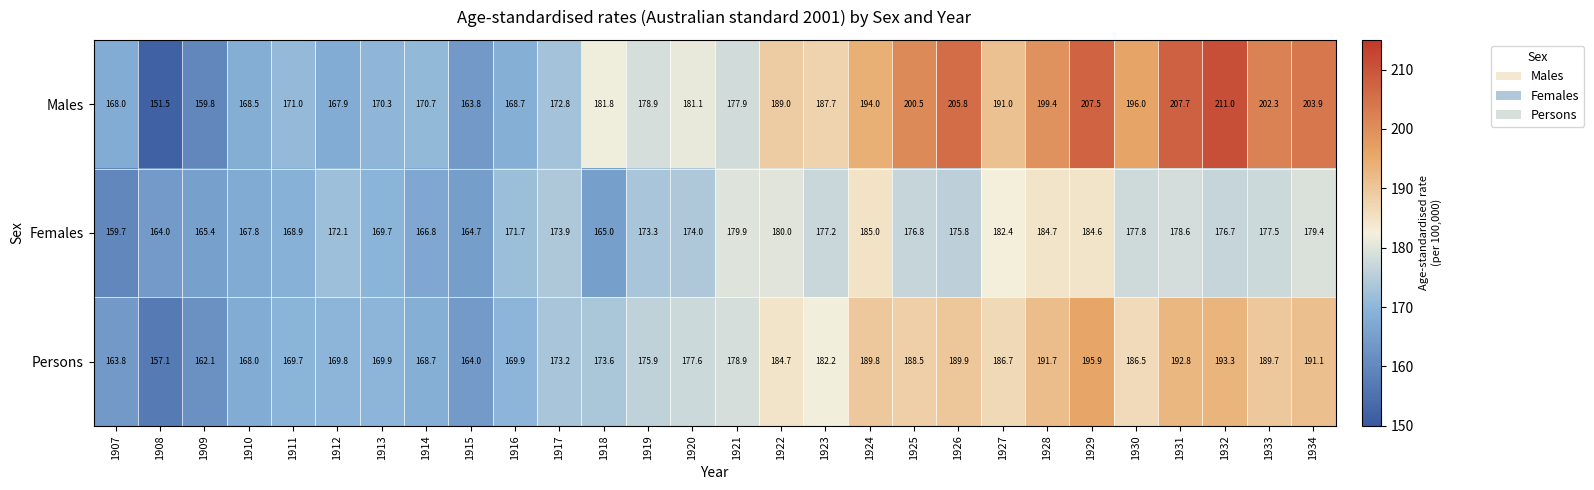

What is the difference between the second highest and second lowest values in the Persons series?

31.2